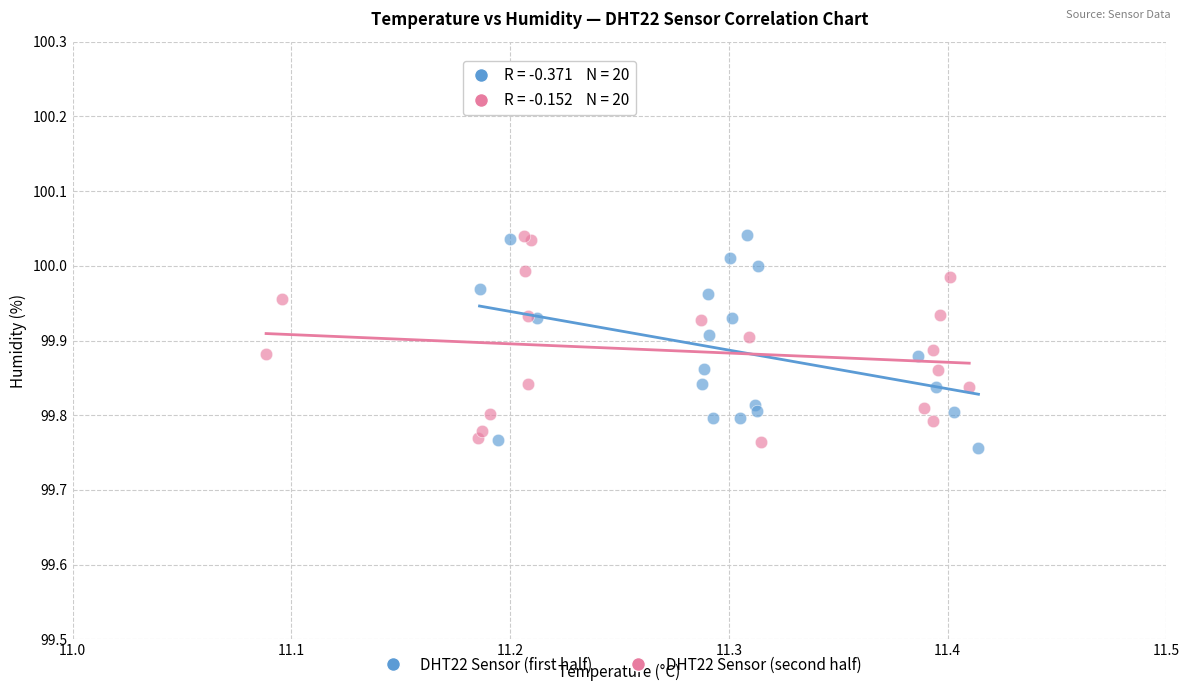

Which series reaches the minimum Y coordinate?

DHT22 Sensor (first half)